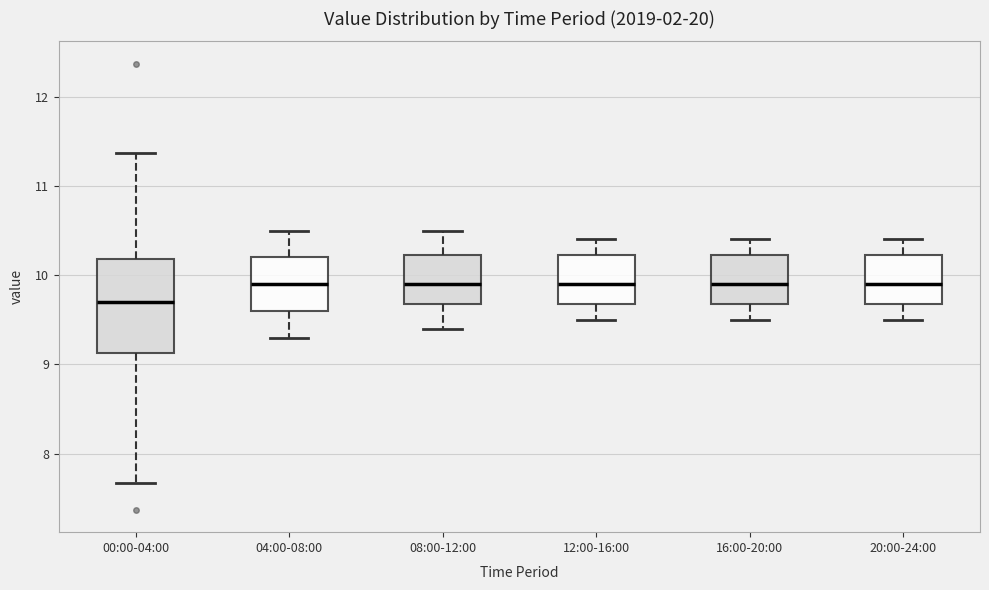

Where does the median line of the box for 20:00-24:00 sit on the y-axis? The values are not printed on the chart, so give them approximately, as read against the axis.

9.9